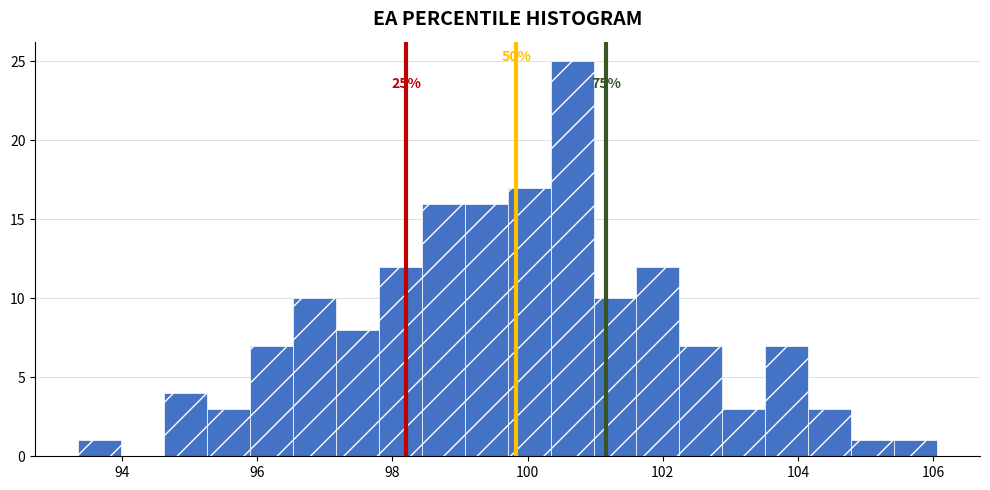

Read against the x-axis, roughly where is the centre of the tallest bar?

100.6